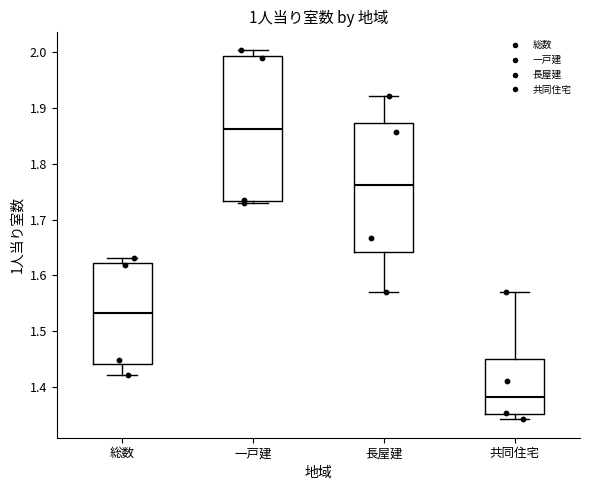

Reading left to right, transcribe this box plot: for each box, give where its median line is, the range the box spans, and where its two whiskers end, as read against the y-axis. The values are not printed on the chart, so give them approximately, as read against the axis.

総数: median 1.53, box 1.44 to 1.62, whiskers 1.42 to 1.63
一戸建: median 1.86, box 1.73 to 1.99, whiskers 1.73 (just below the box's lower edge) to 2.00
長屋建: median 1.76, box 1.64 to 1.87, whiskers 1.57 to 1.92
共同住宅: median 1.38, box 1.35 to 1.45, whiskers 1.34 to 1.57